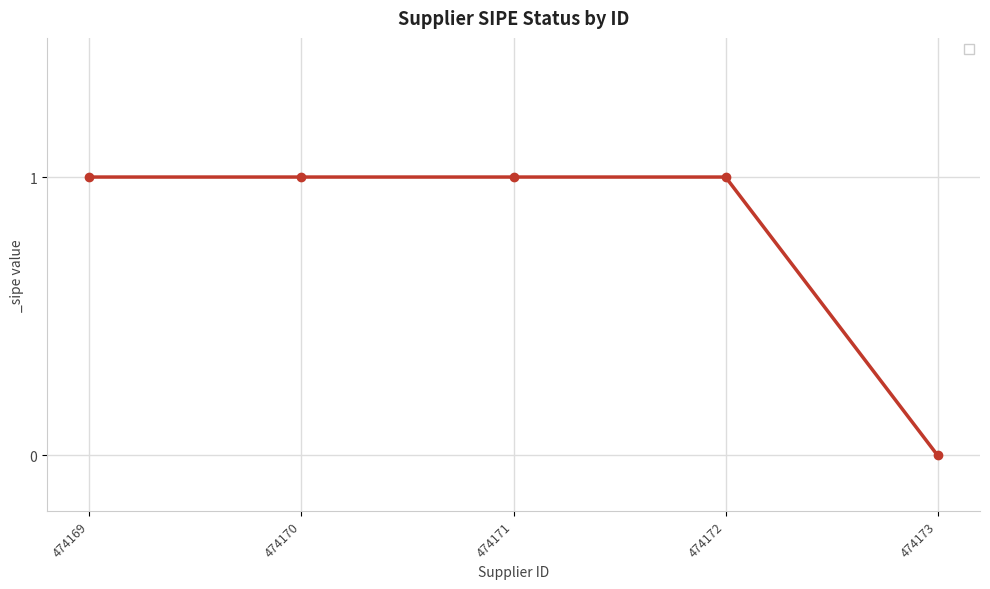

Count the number of data series in this chart.

1